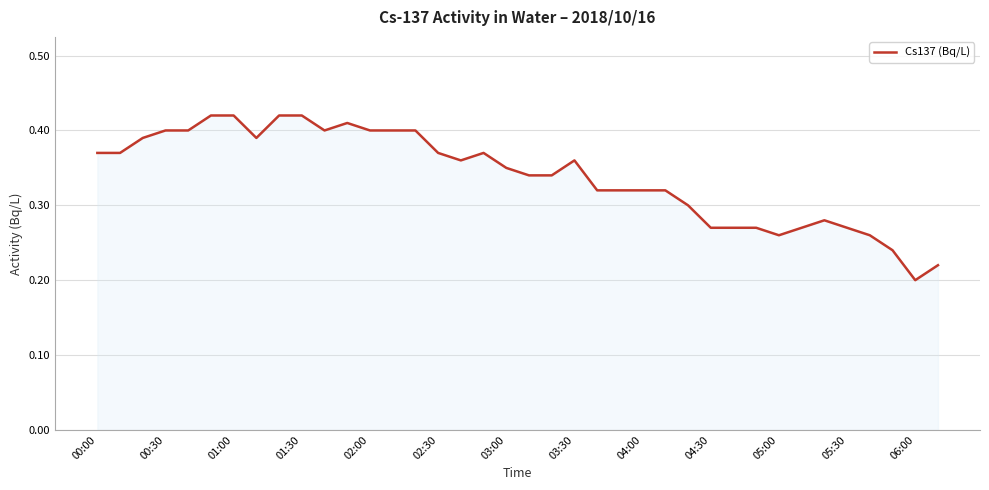

How many lines are shown in the chart?

1